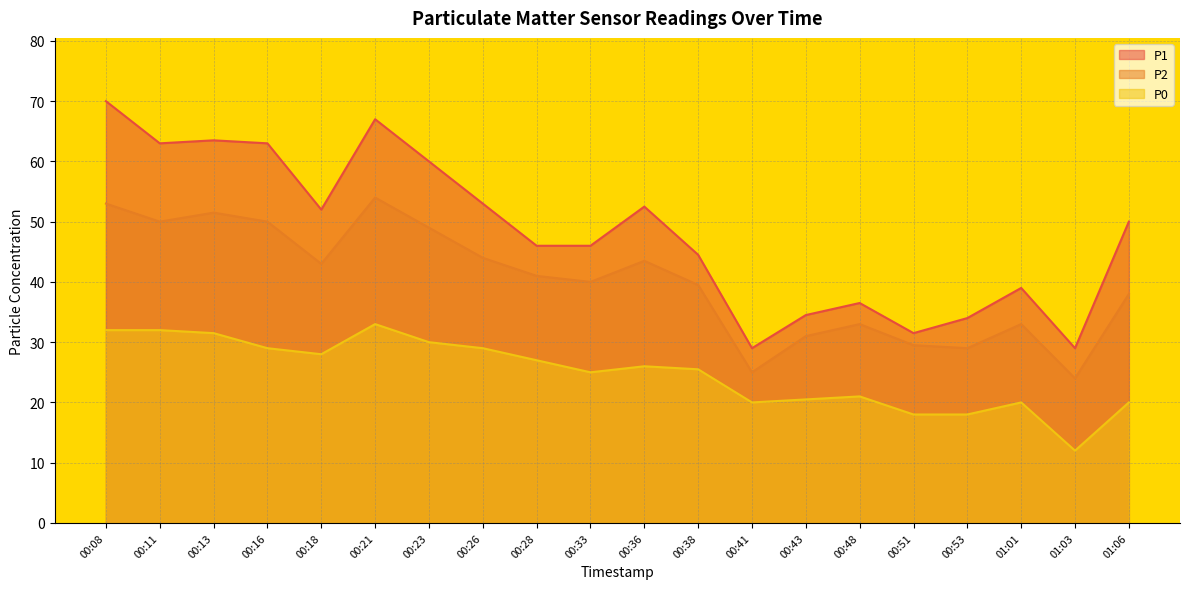

How many data points in P2 are above 41?

9